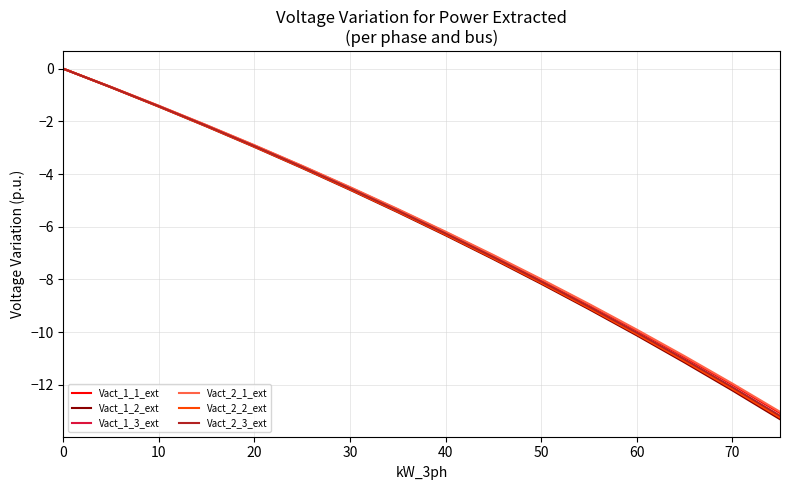

What is the lowest value of the Vact_2_2_ext series?

-13.2